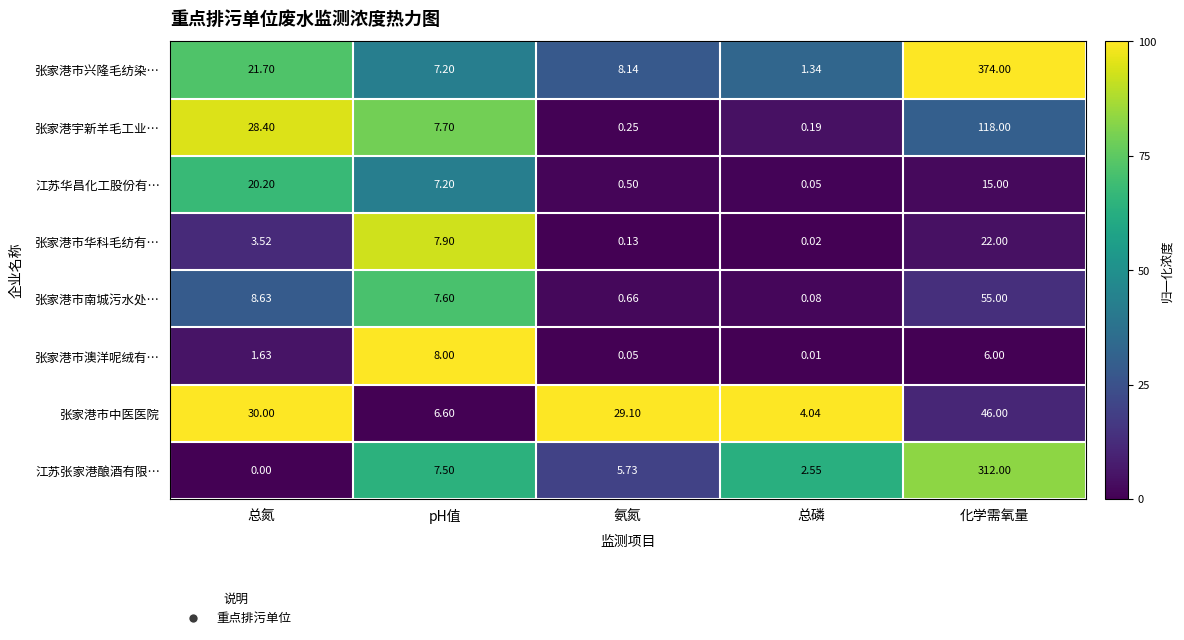

Between 氨氮 and 总磷, which series saw the biggest shift?

张家港市中医医院